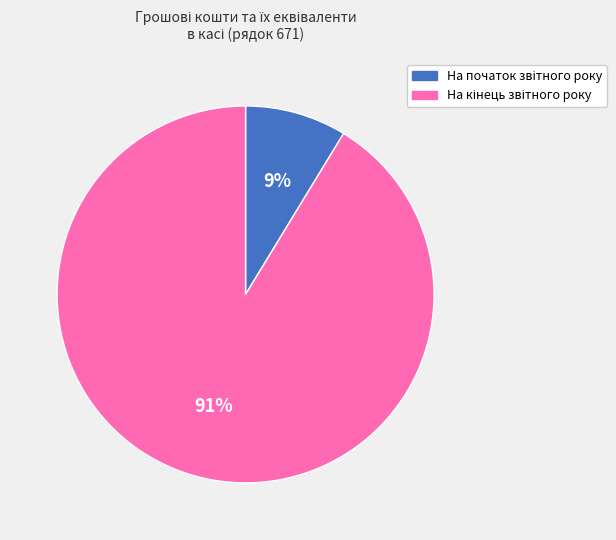

Does any single category account for the majority?

Yes